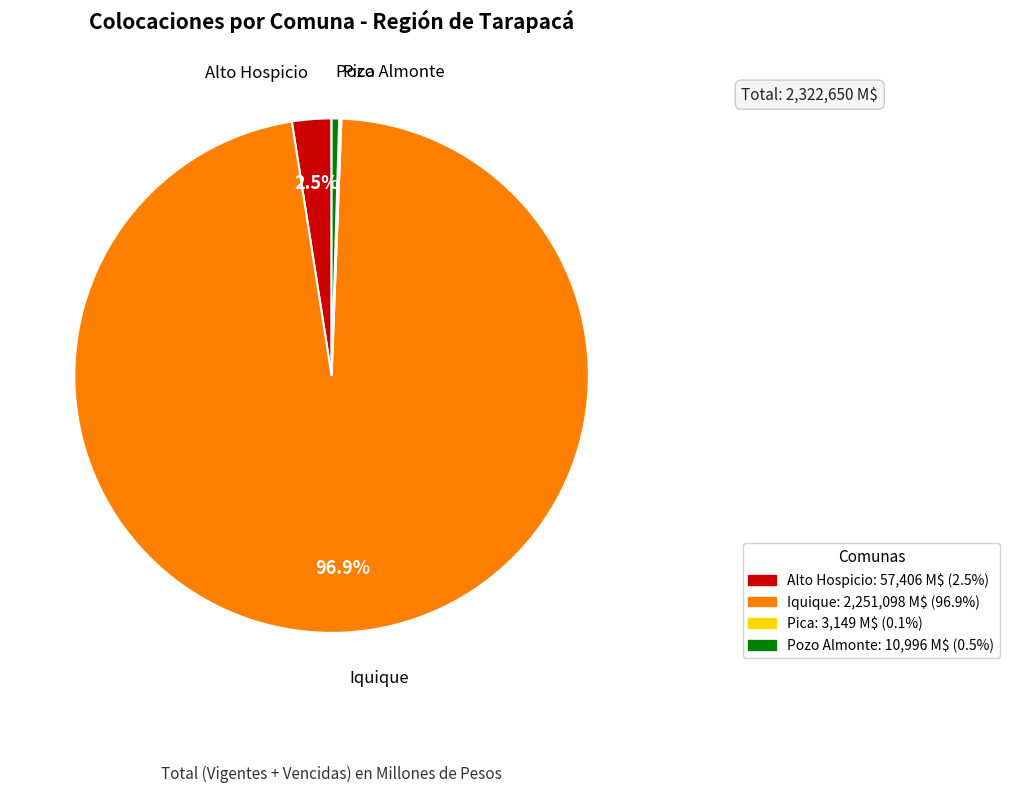

Does Iquique represent more than half of the total?

Yes